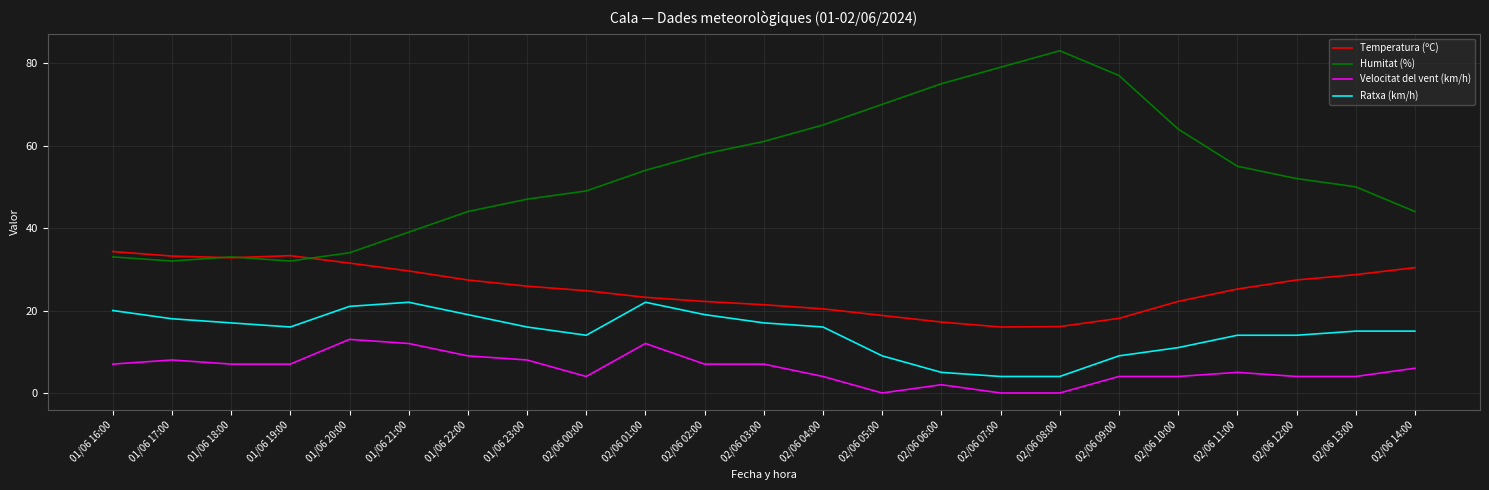

Does the chart display data point markers on the line(s)?

No